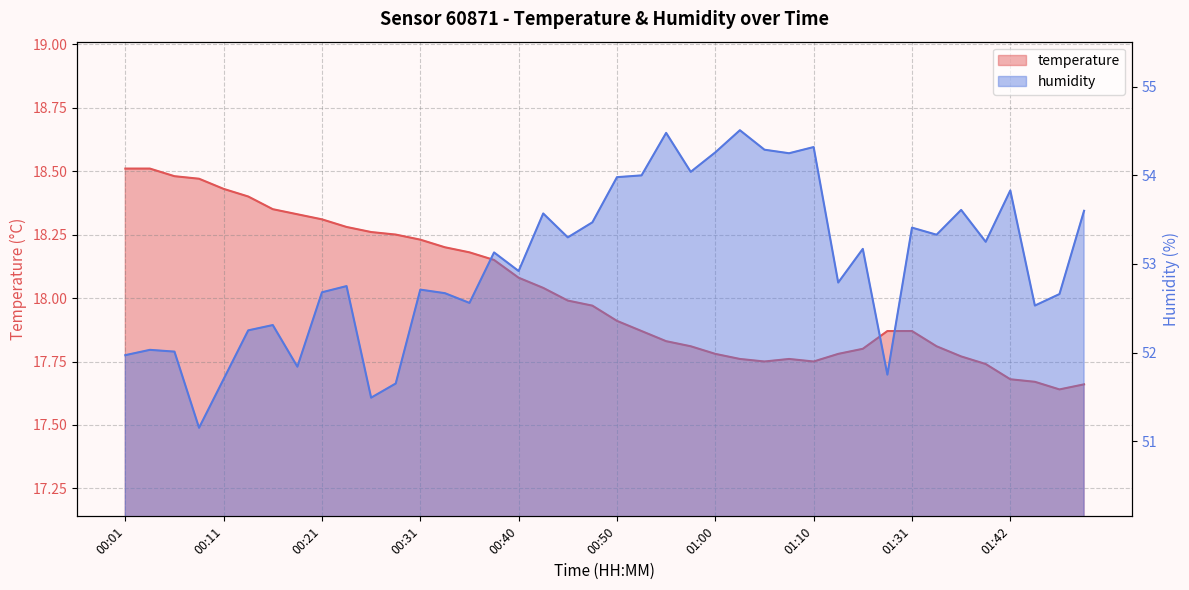

List the series in order of their peak value, highest first.

humidity, temperature